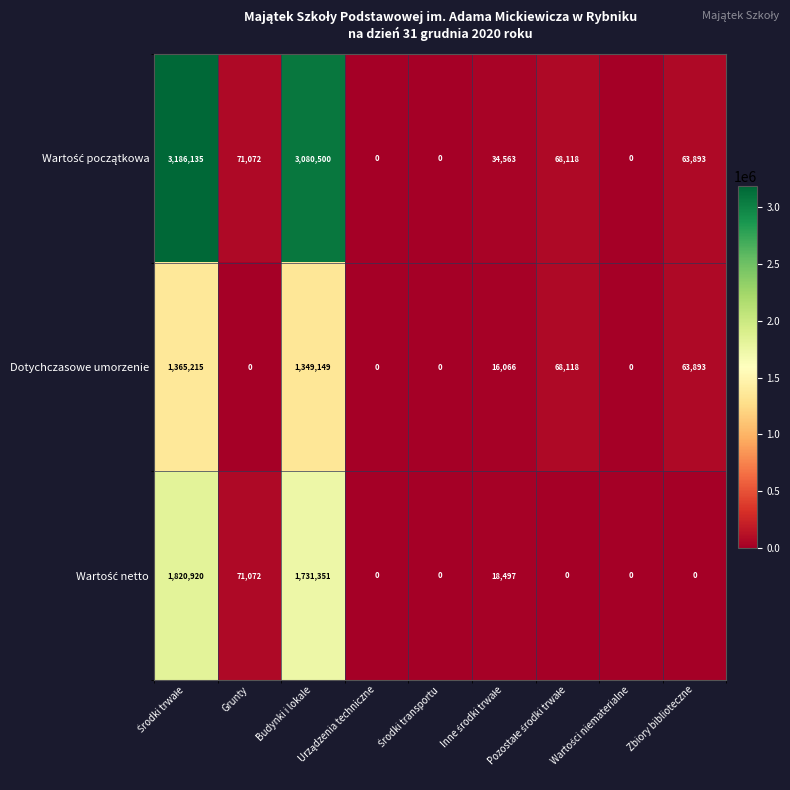

What is the greatest value displayed?

3186135